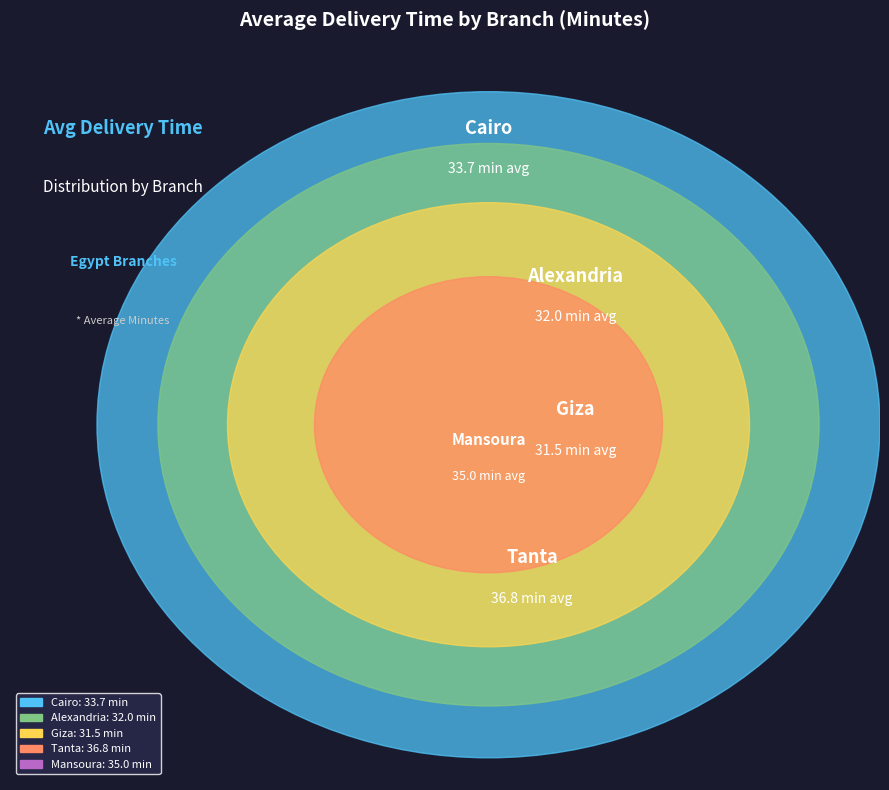

What percentage do Cairo and Giza together represent?

38.7%